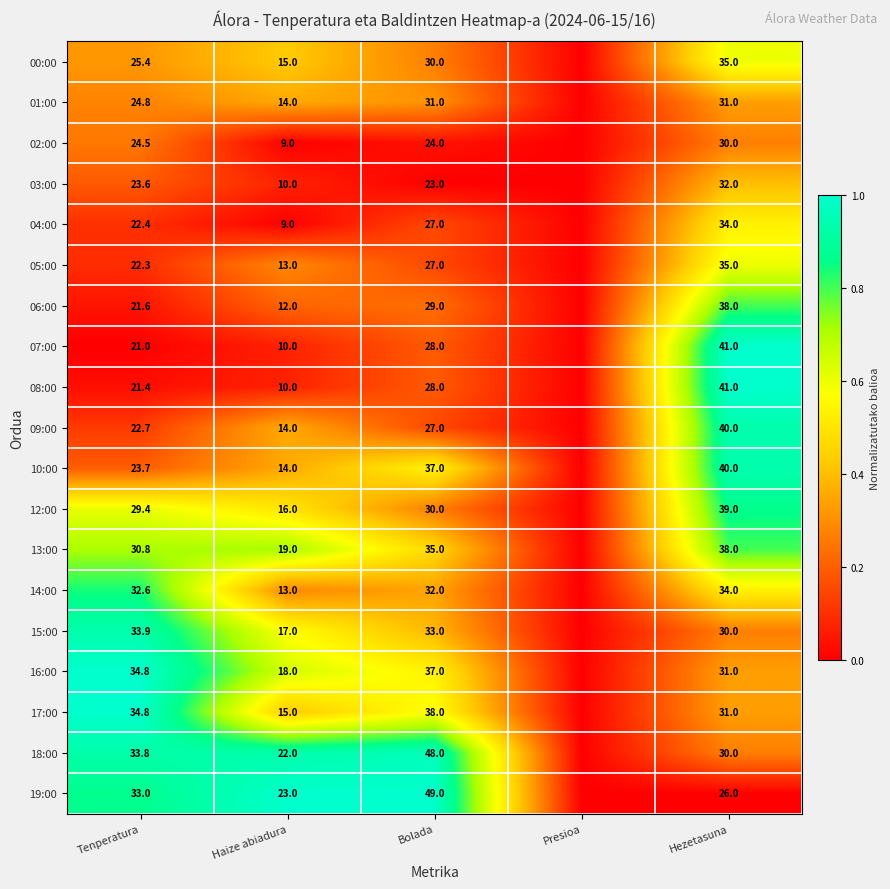

Is the value of 15:00 at Tenperatura greater than the value of 08:00 at Hezetasuna?

No